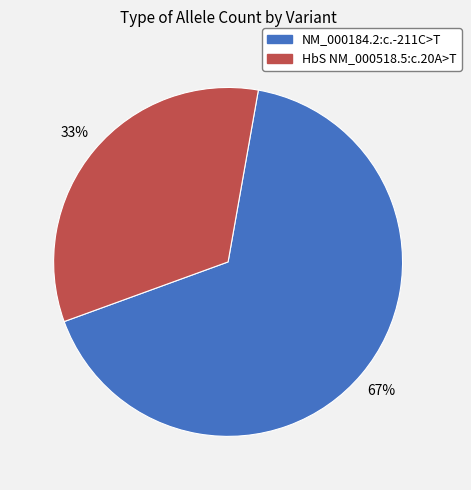

Which category has the smallest portion of the pie?

HbS NM_000518.5:c.20A>T